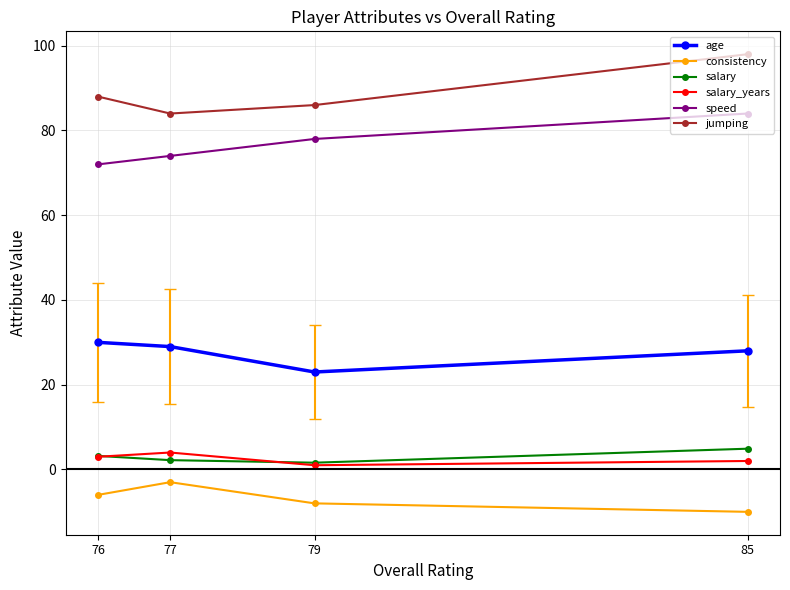

Between 79 and 76, which series saw the biggest shift?

age